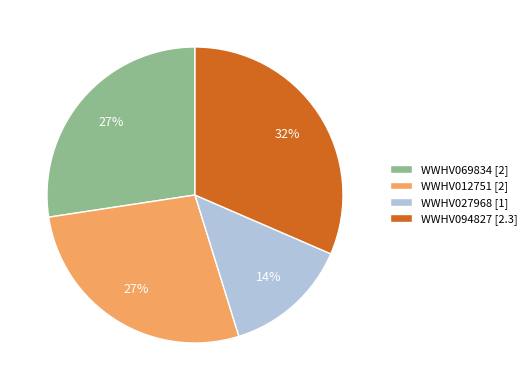

What is the largest slice in the pie chart?

WWHV094827